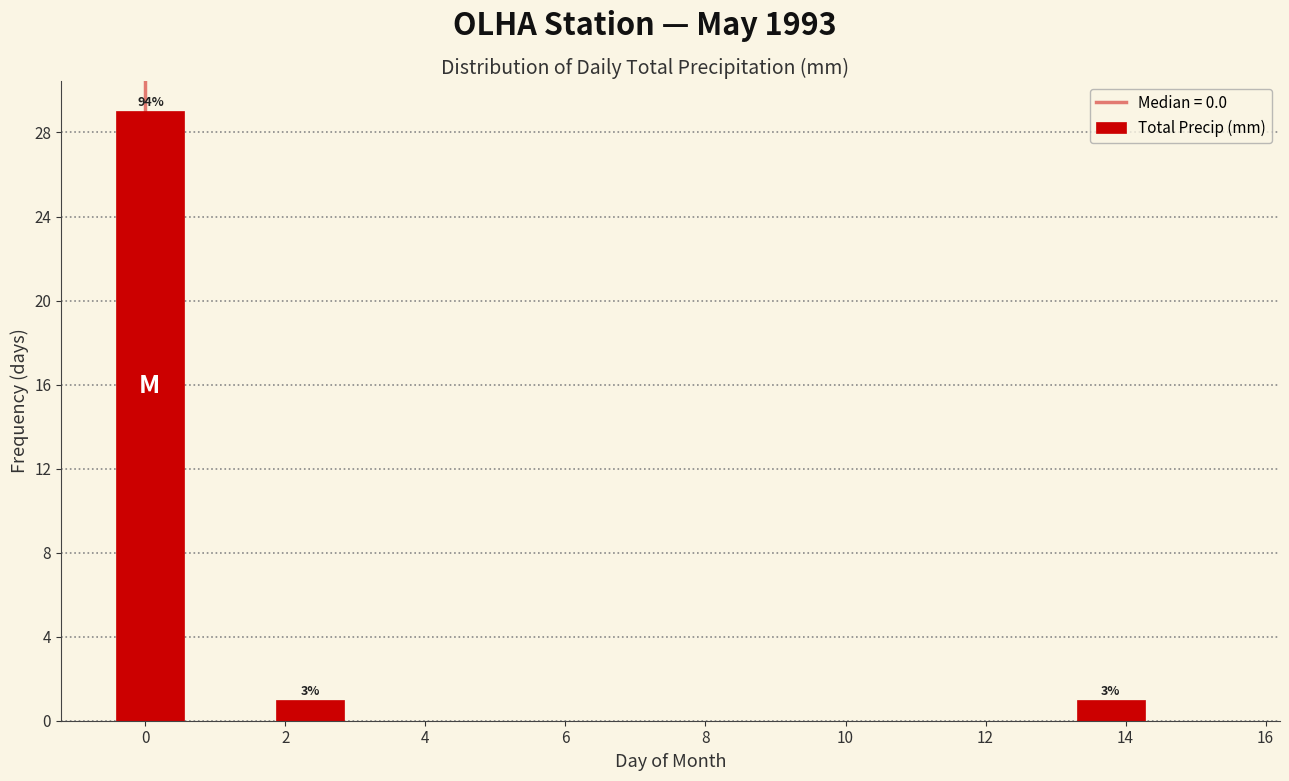

Which range on the x-axis has the tallest bar?

-0.4 to 0.6